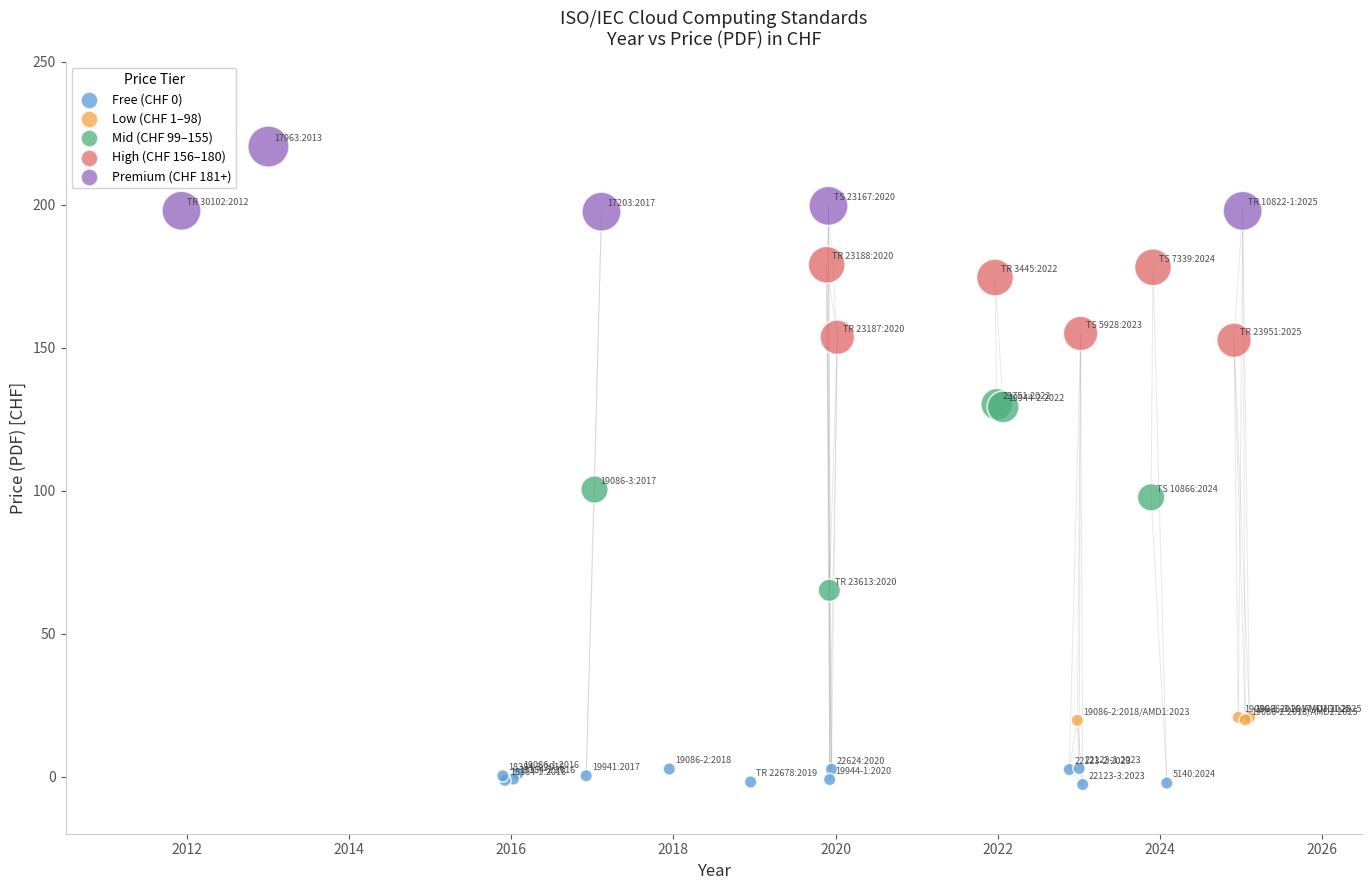

What Y value in the scatter plot is closest to 108?

100.4